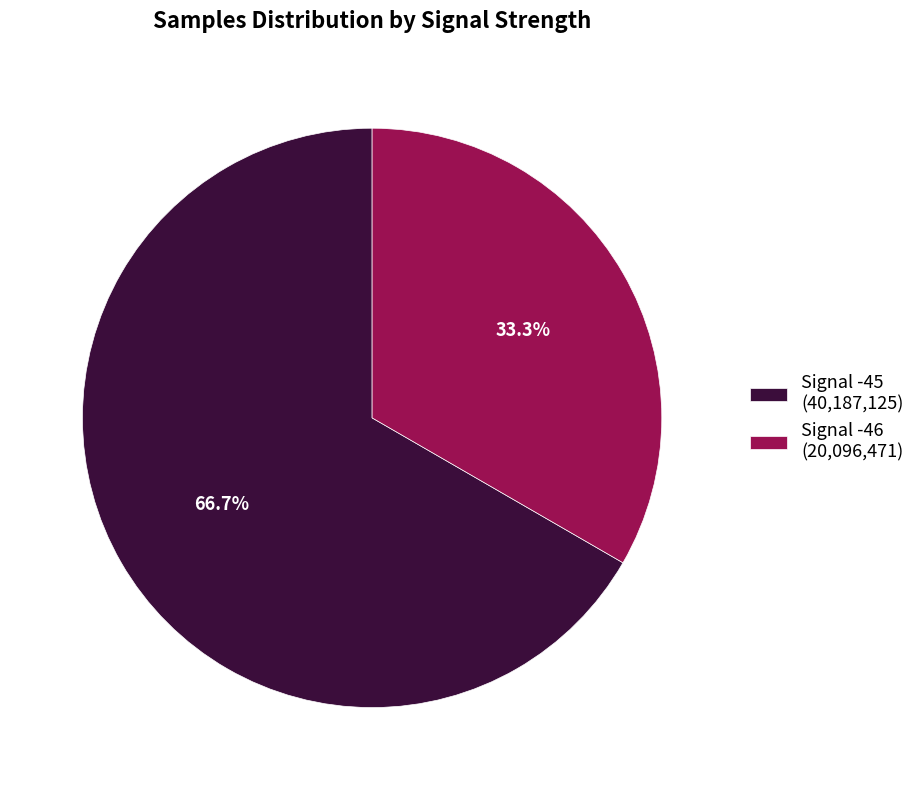

What is the ratio of the value at Signal -46 (20,096,471) to the value at Signal -45 (40,187,125)?

0.5